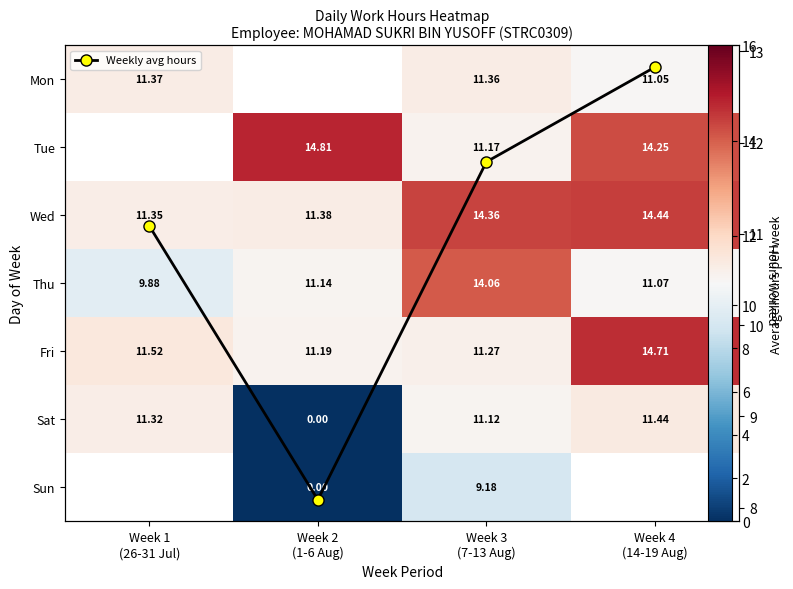

What is the difference between the second highest and second lowest values in the Sun series?

9.2